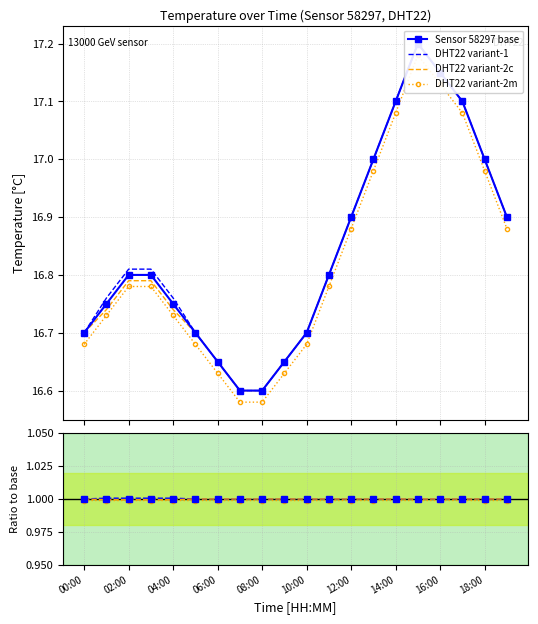

Is this an area chart (filled region under the line)?

No